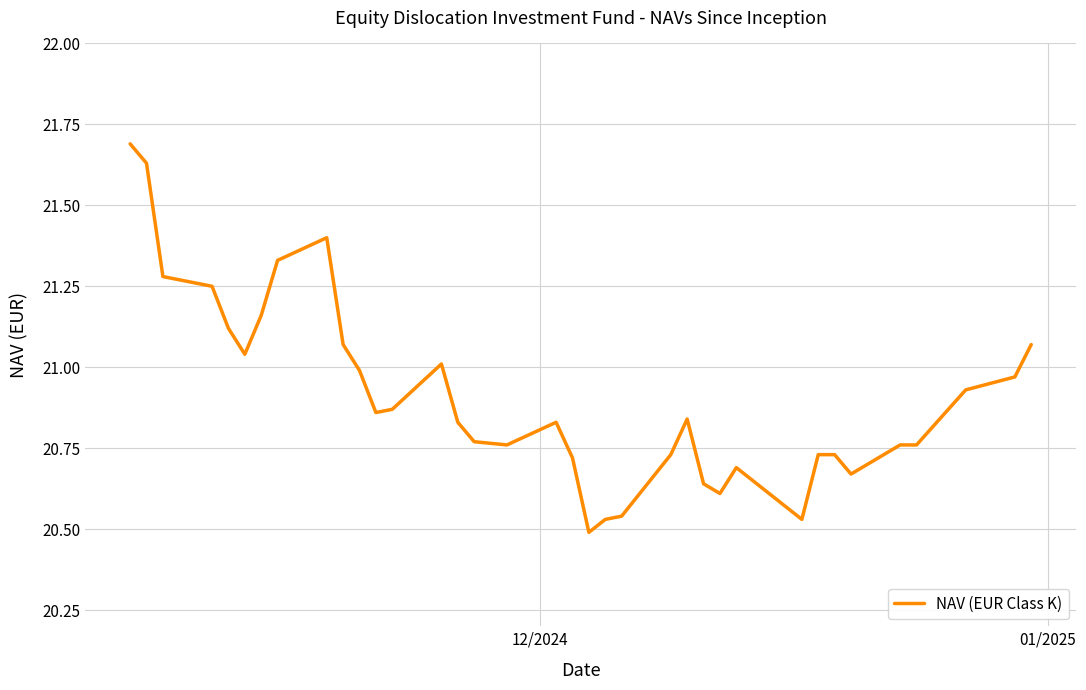

What is the greatest value displayed?

21.7